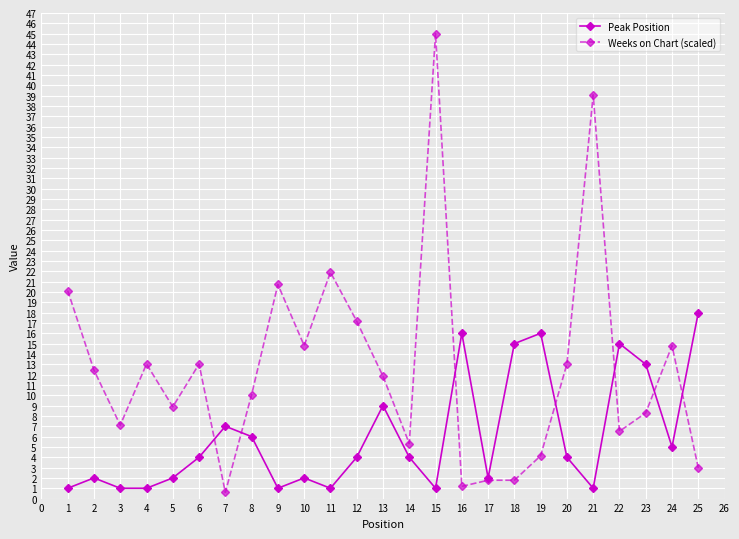

Is it true that Peak Position equals 13.0 at 23?

True